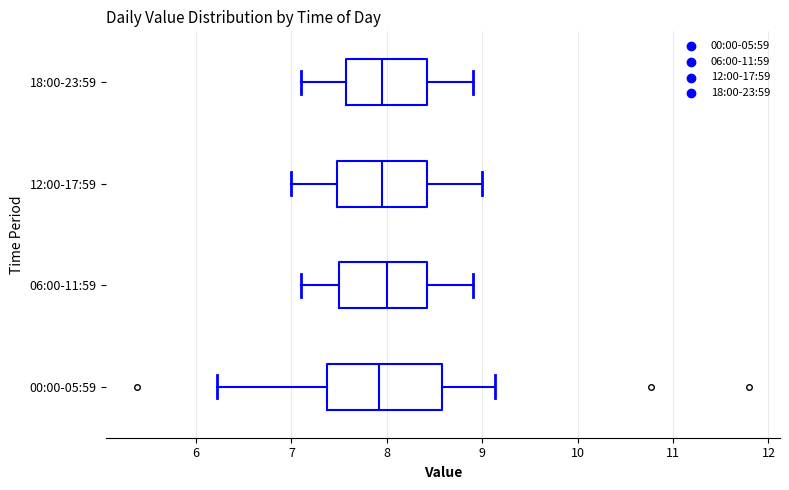

Reading bottom to top, transcribe this box plot: for each box, give where its median line is, the range the box spans, and where its two whiskers end, as read against the x-axis. The values are not printed on the chart, so give them approximately, as read against the axis.

00:00-05:59: median 7.9, box 7.4 to 8.6, whiskers 6.2 to 9.1
06:00-11:59: median 8.0, box 7.5 to 8.4, whiskers 7.1 to 8.9
12:00-17:59: median 8.0, box 7.5 to 8.4, whiskers 7.0 to 9.0
18:00-23:59: median 8.0, box 7.6 to 8.4, whiskers 7.1 to 8.9